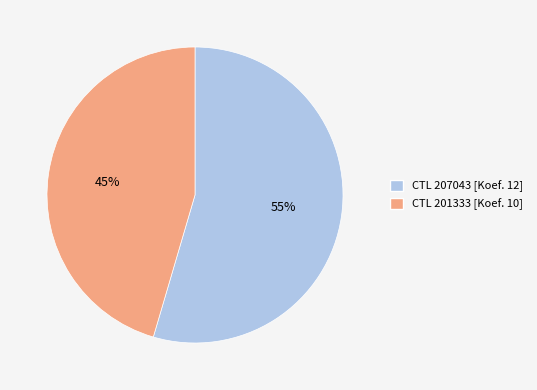

Does any single category account for the majority?

Yes